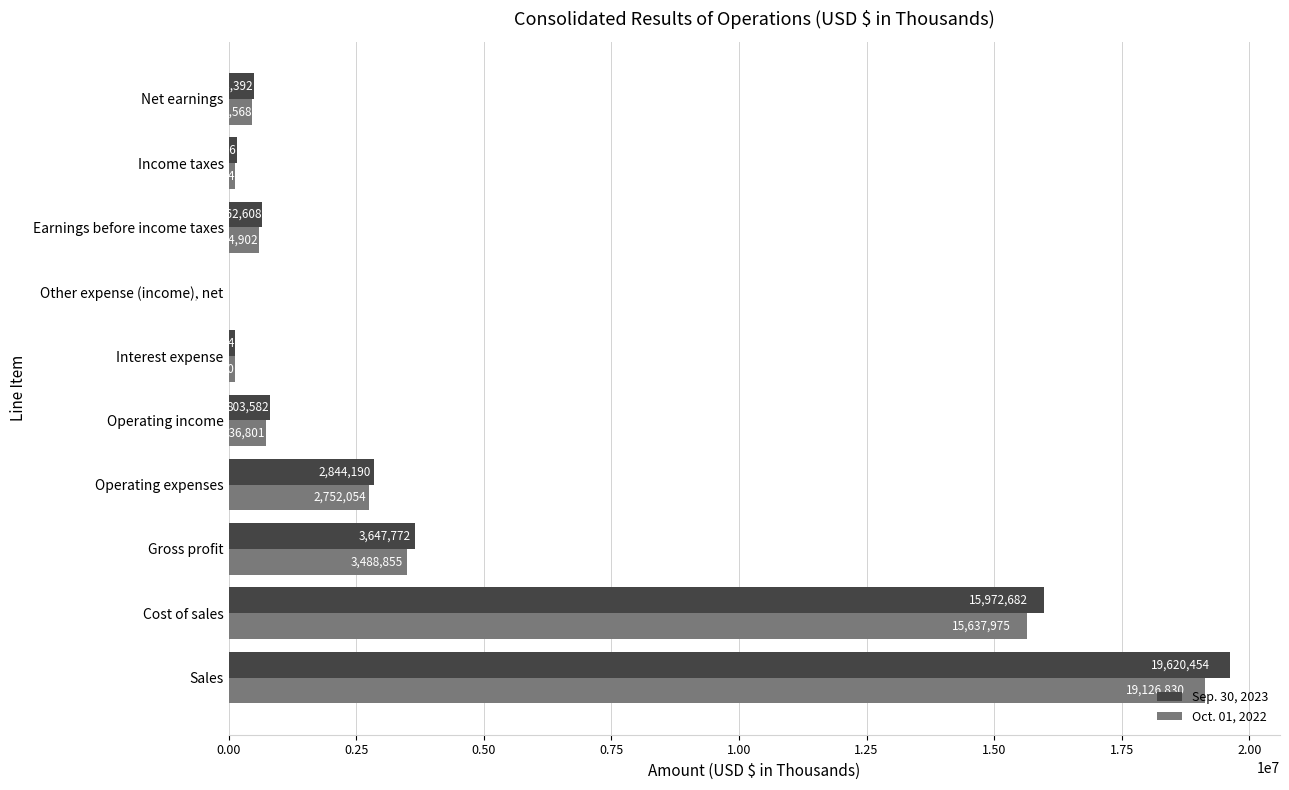

What is the greatest value displayed?

19620454